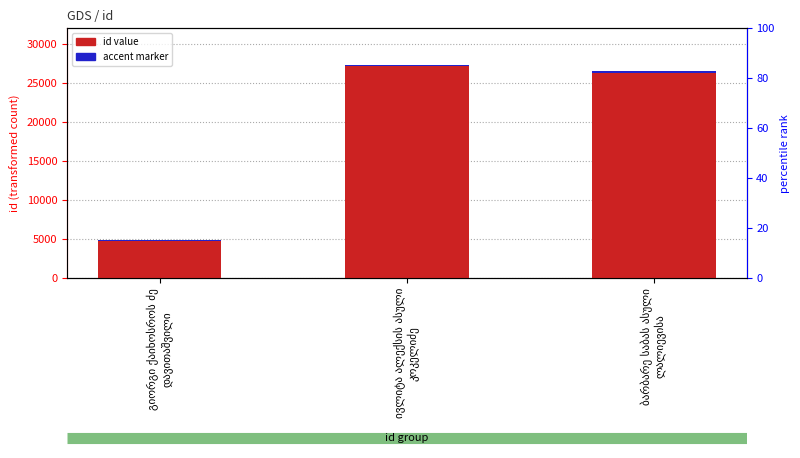

How many values in the id value series exceed 26256?

1